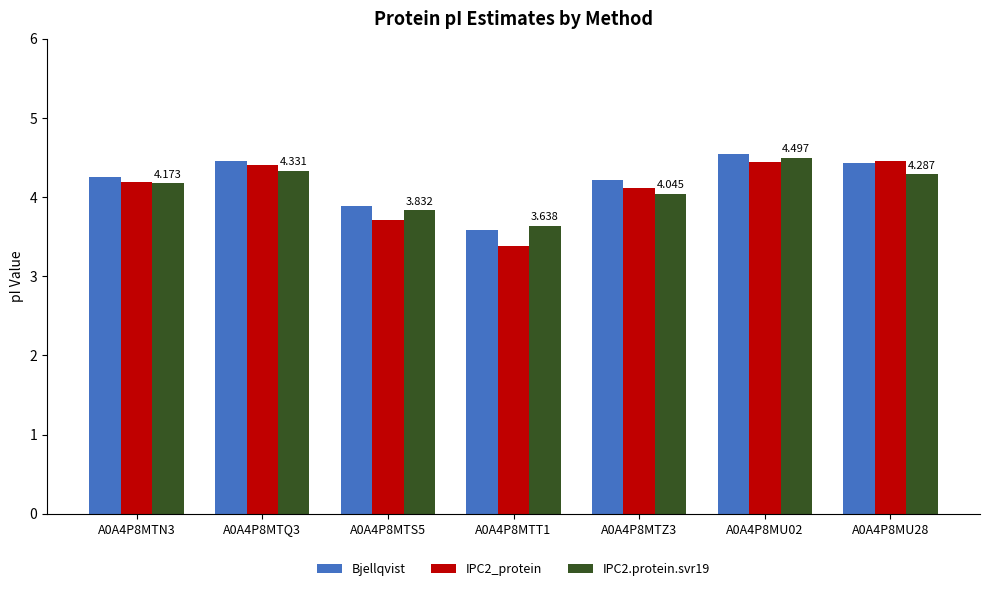

What value does the Bjellqvist series have at A0A4P8MU28?

4.4